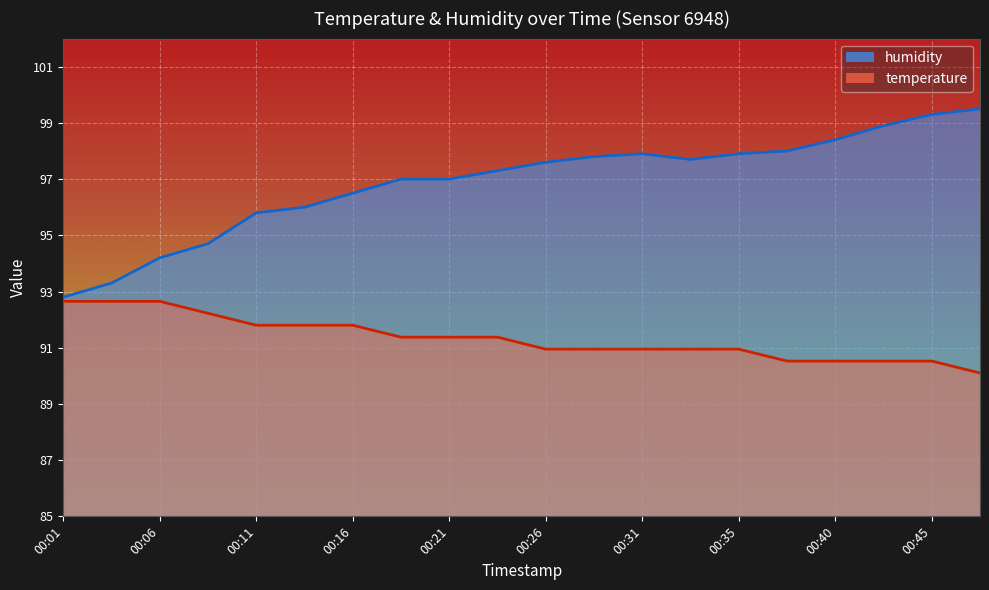

True or false: temperature has more than 2 interior local peaks.

False